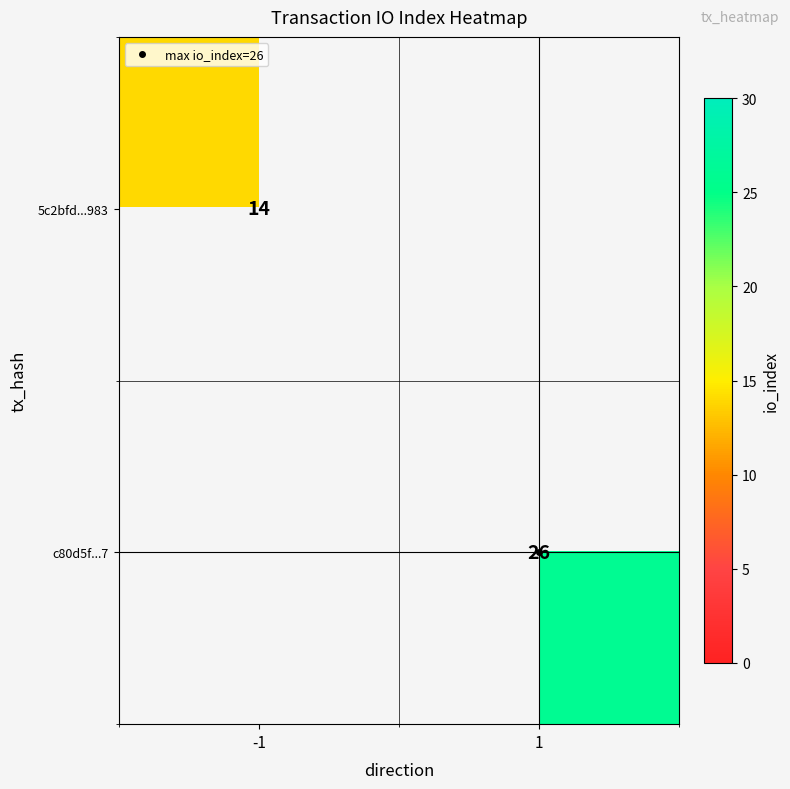

What is the lowest value of the 5c2bfd...983 series?

14.0